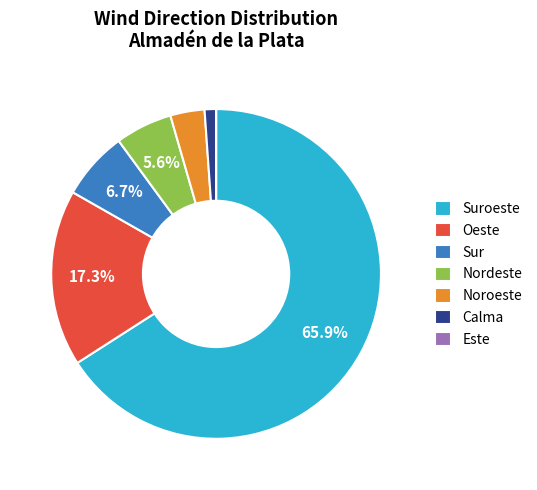

To the nearest percent, what portion does Nordeste represent?

6%